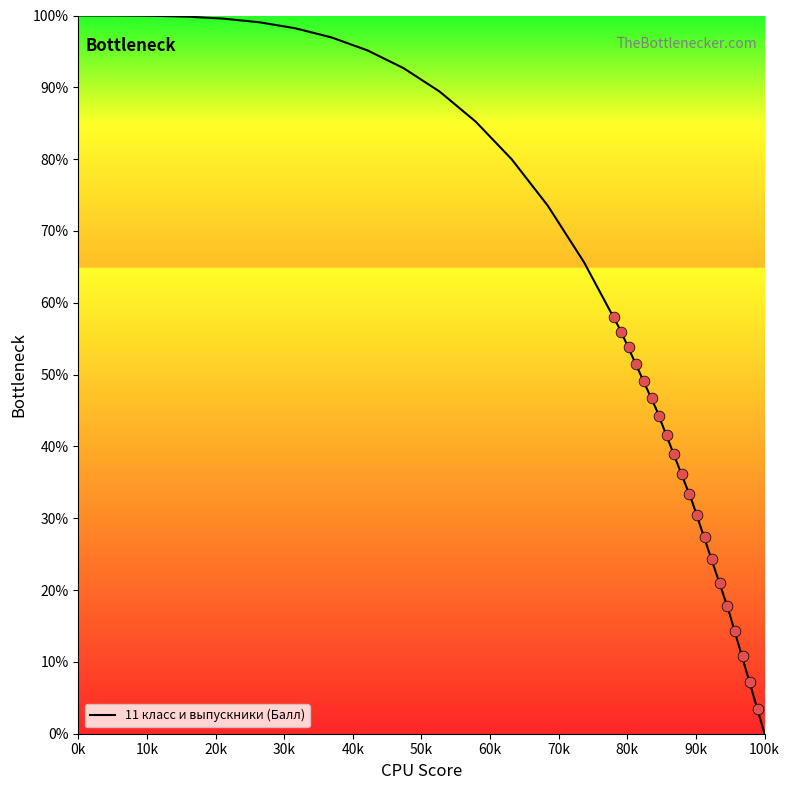

Is it true that 11 класс и выпускники (Балл) equals 100.0 at 0k?

True